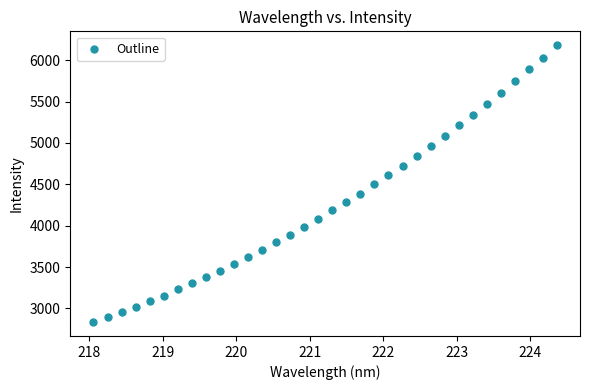

What is the range of Y values (max minus min)?

3346.4